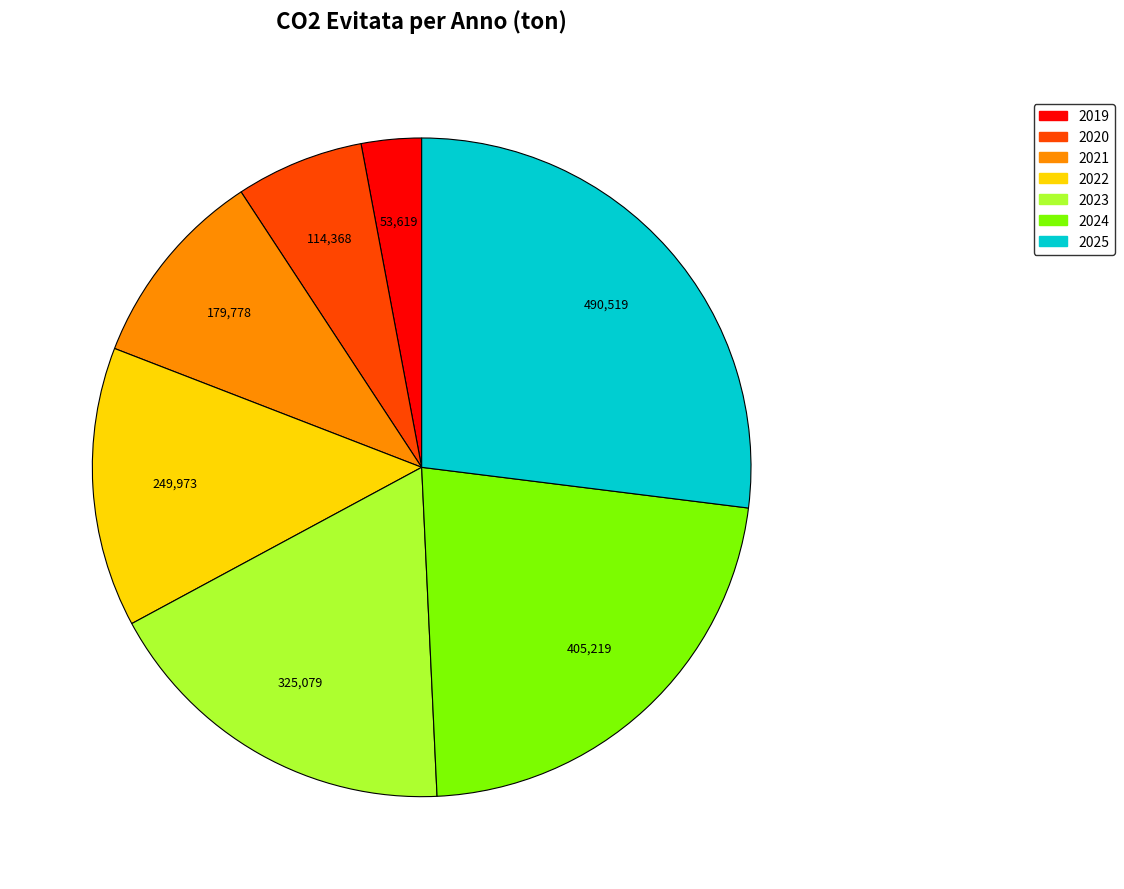

Is there a majority slice in this chart?

No